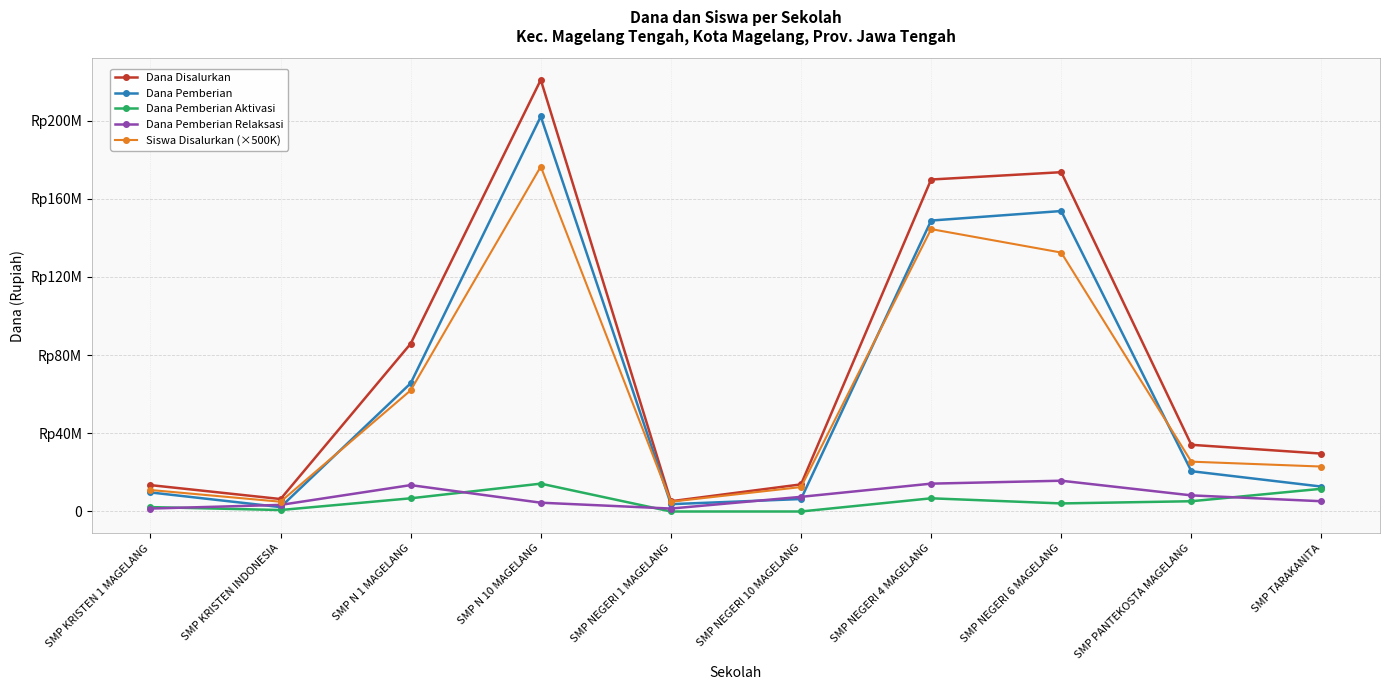

True or false: Dana Pemberian Aktivasi and Dana Pemberian Relaksasi intersect in this chart.

True